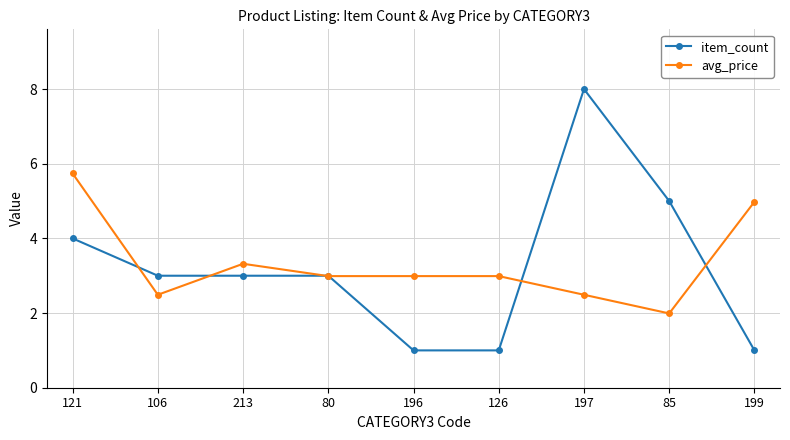

Which series has the largest total across all categories?

avg_price